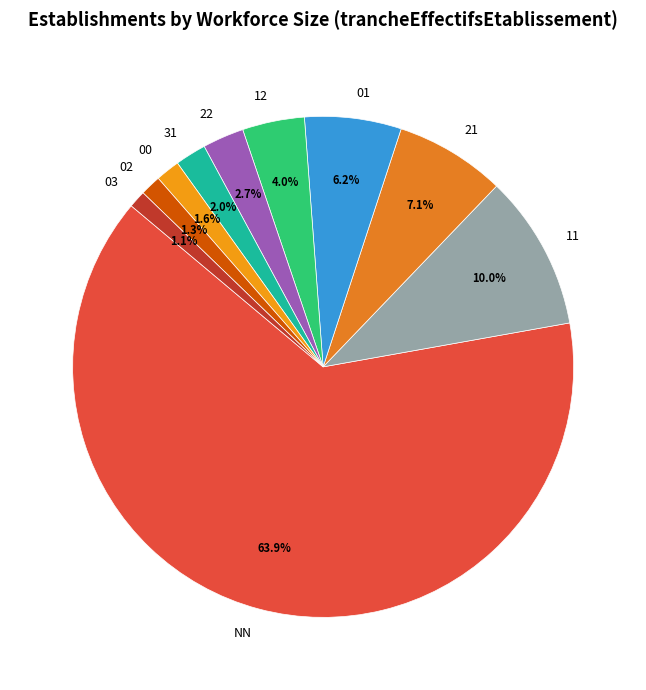

What portion of the pie excludes 02?

98.7%